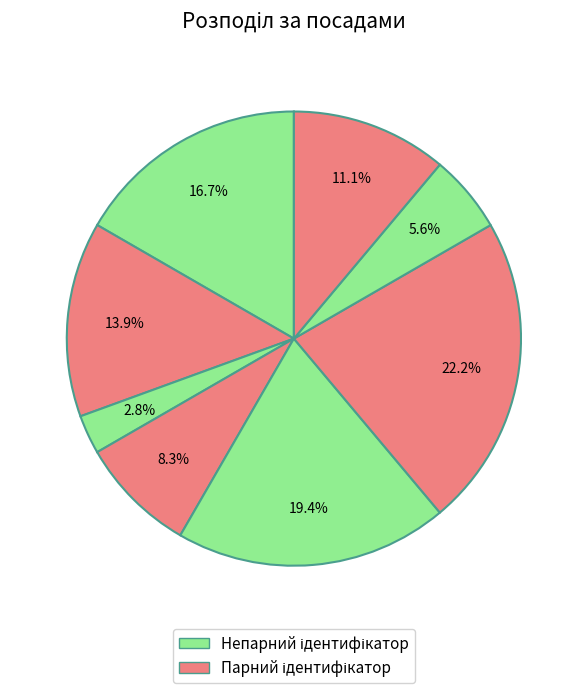

To the nearest percent, what is the difference between the largest and smallest slice percentages?

19%